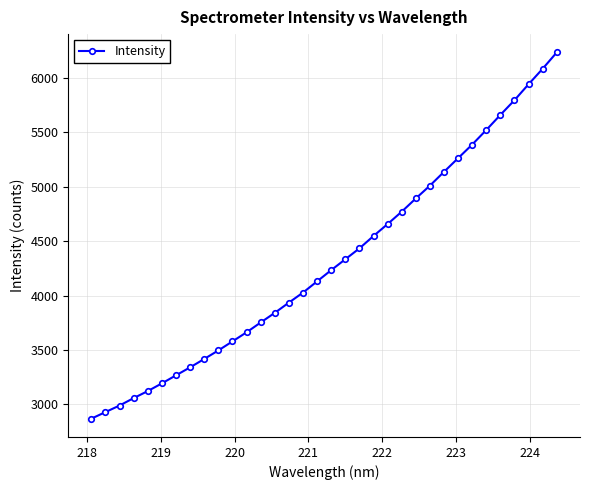

What is the difference between the maximum and minimum values?

3362.3